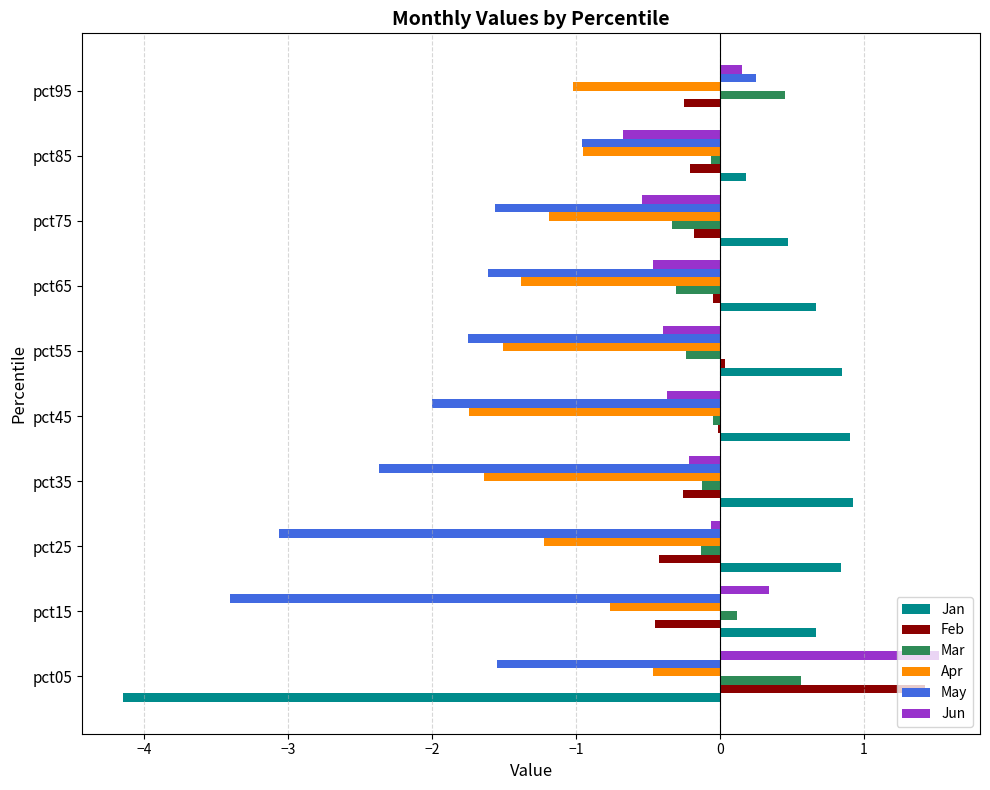

What is the sum of all Feb values?

-0.4